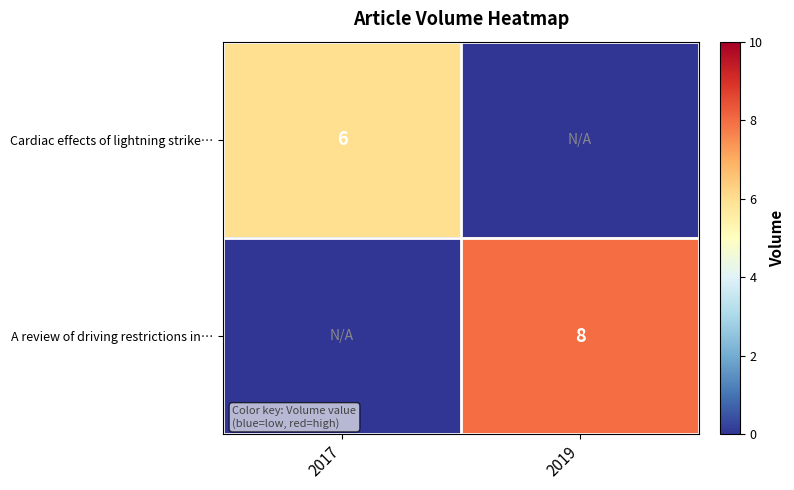

True or false: Cardiac effects of lightning strike… has a value of 9 at 2017.

False